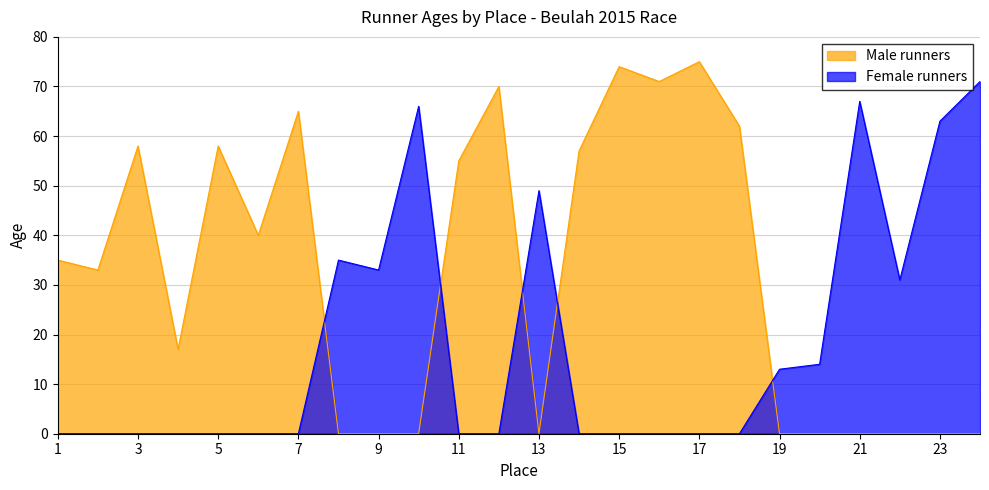

Where does the Male runners series first go above 35?

3